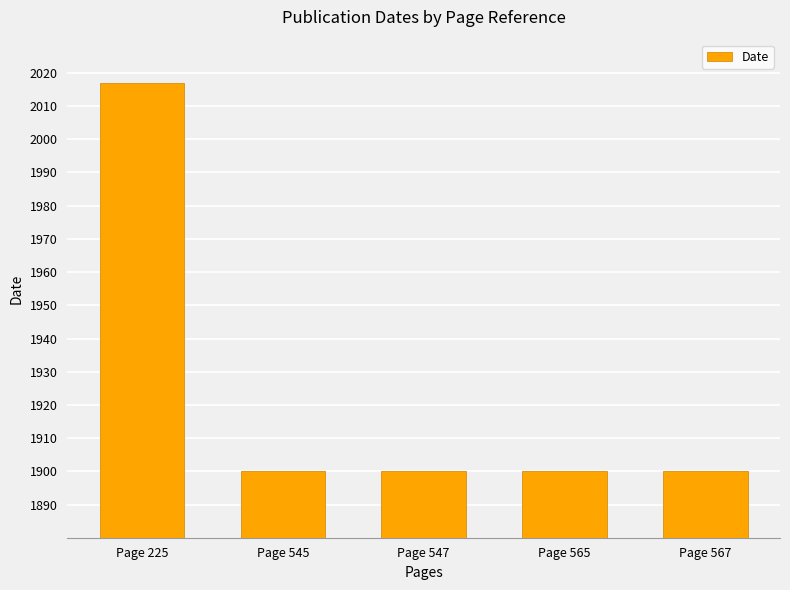

What is the value of the 5th bar from the left?

1900